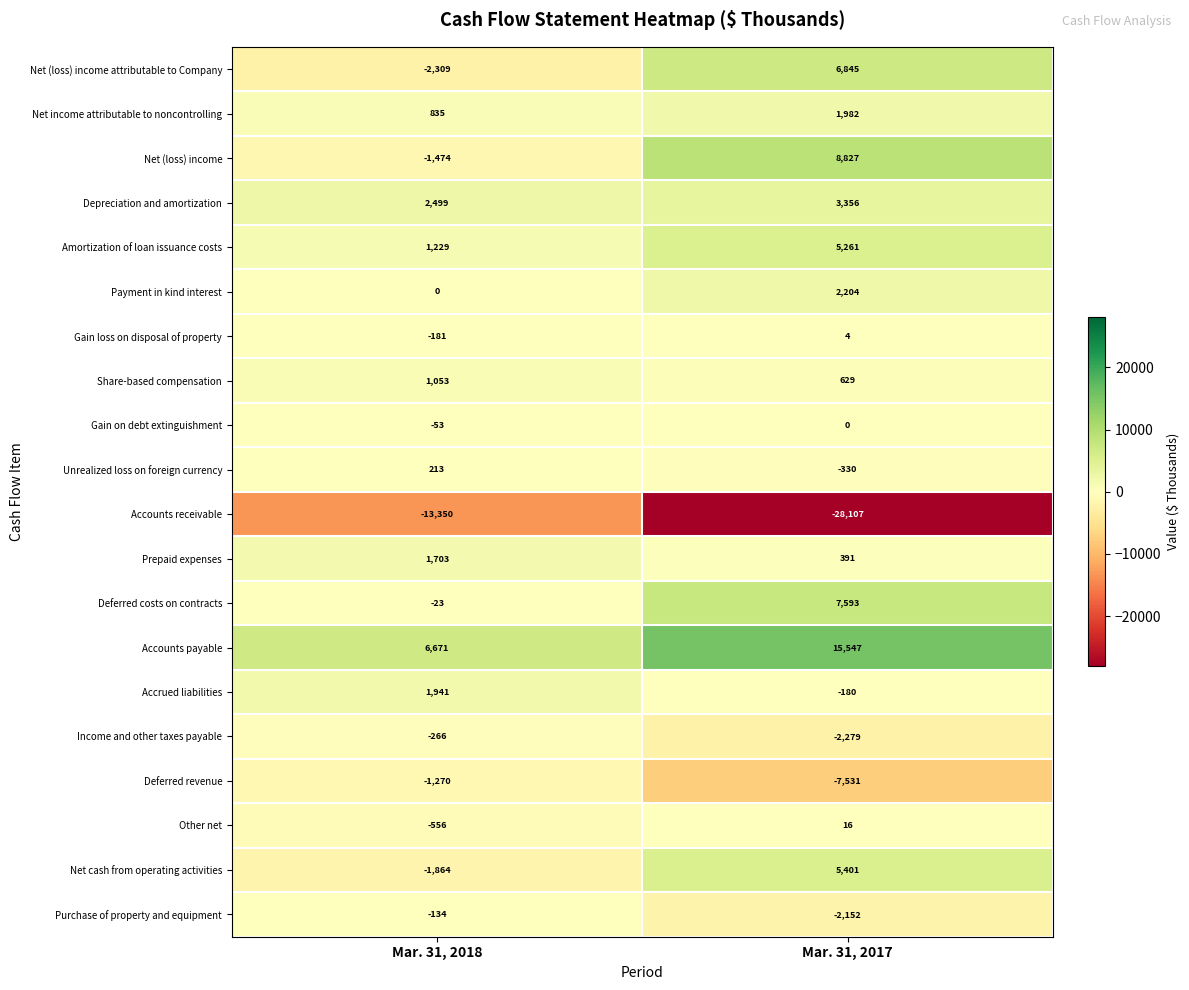

What is the minimum value shown in the chart?

-28107